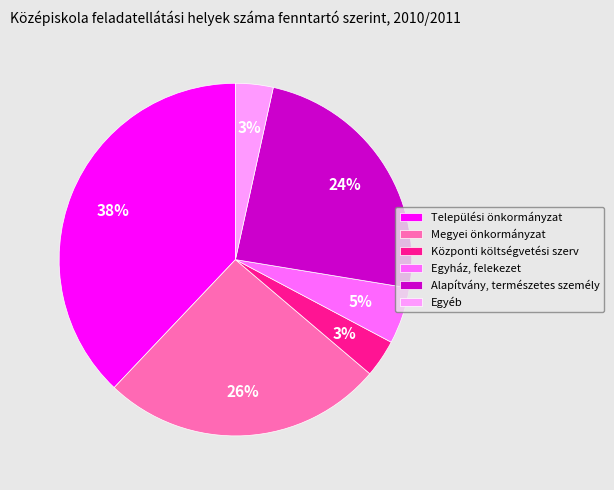

Does any single category account for the majority?

No